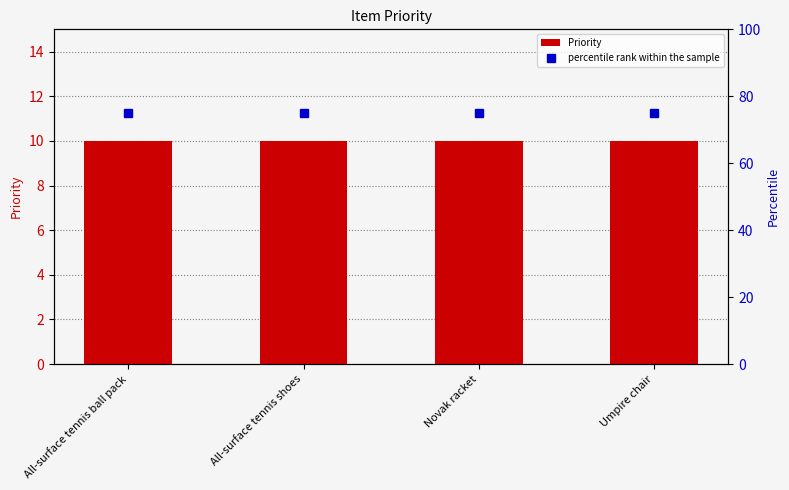

What are all the series names shown in the legend?

Priority, percentile rank within the sample